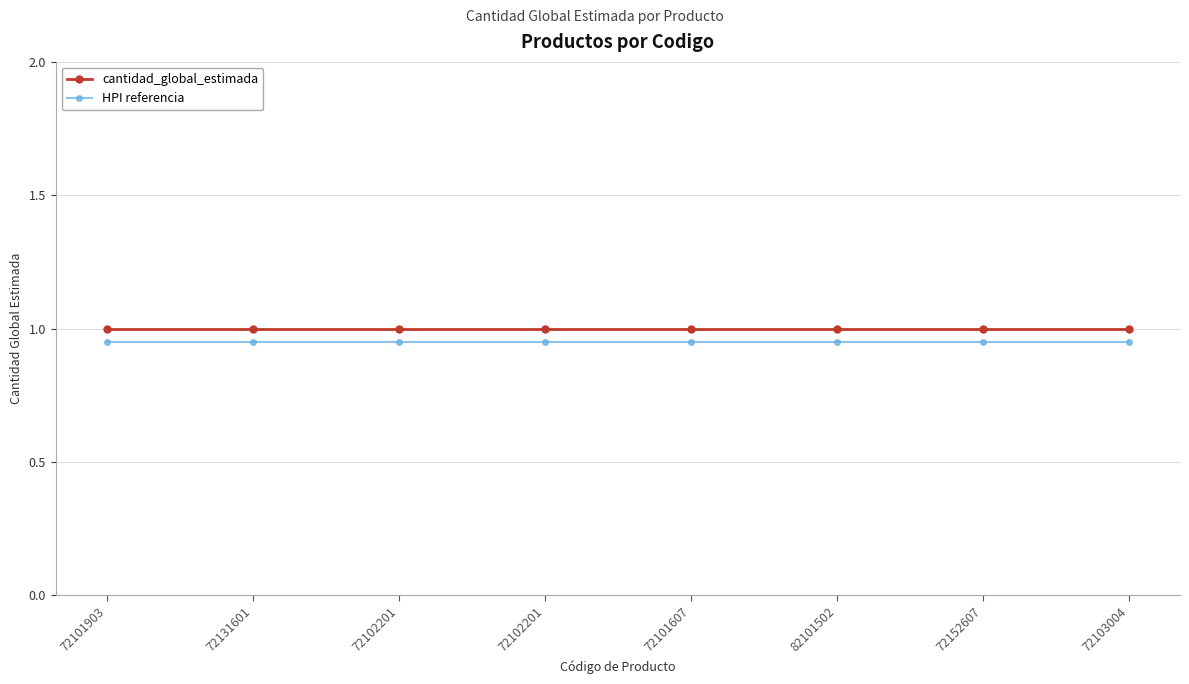

Where is cantidad_global_estimada nearest to the value 1?

72101903